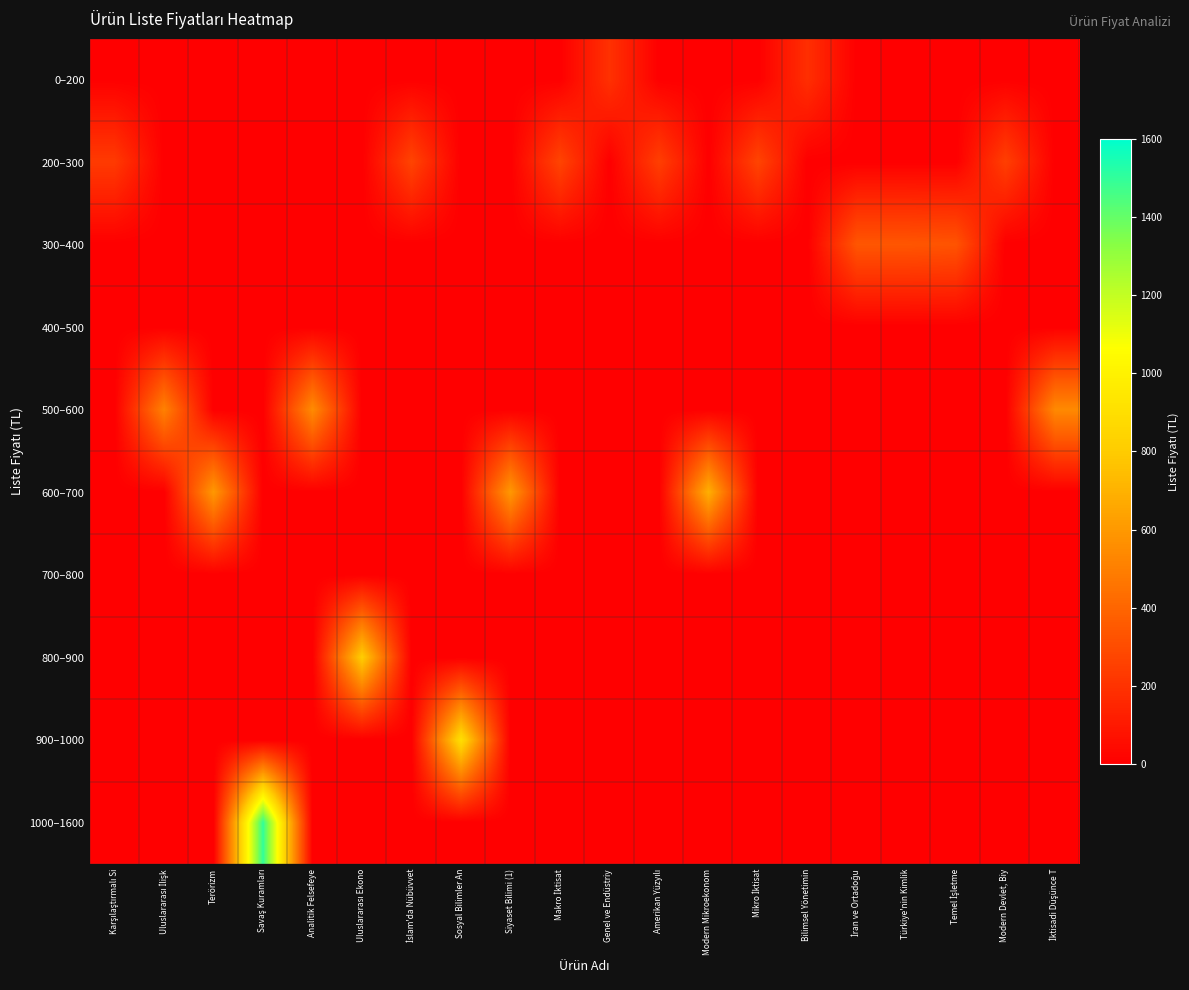

What is the total value across all series at Mikro İktisat?

270